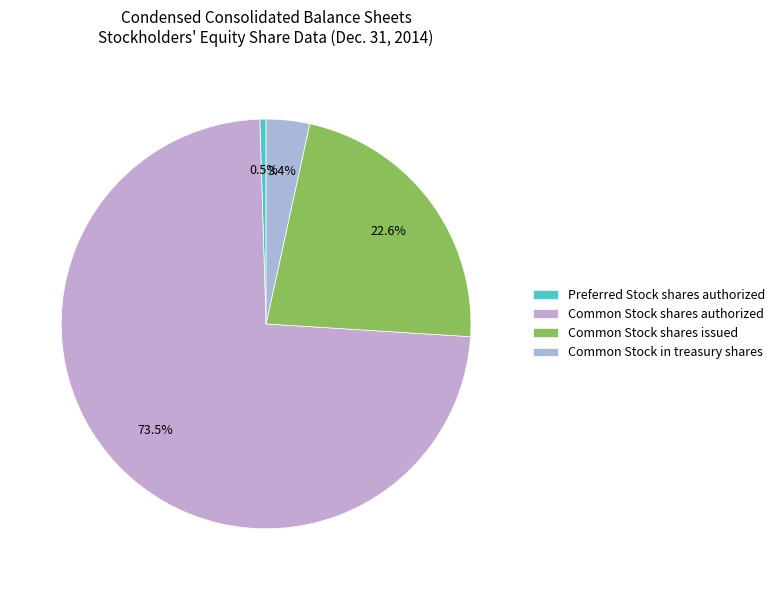

Does Common Stock shares authorized represent more than half of the total?

Yes